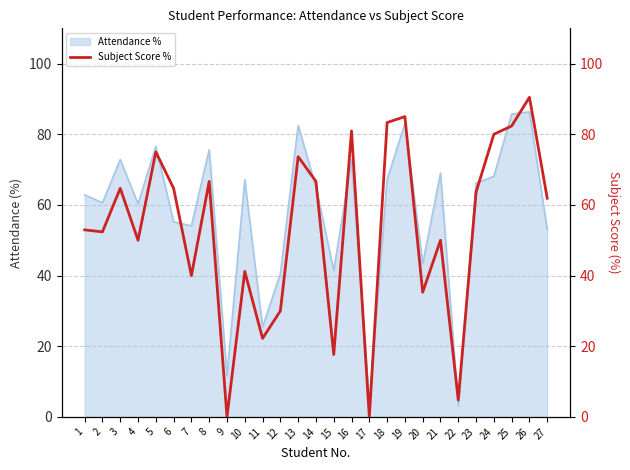

List the labels in order of value, smallest first.

9, 17, 22, 15, 11, 12, 20, 7, 10, 4, 21, 2, 1, 27, 23, 3, 6, 8, 14, 13, 5, 24, 16, 25, 18, 19, 26